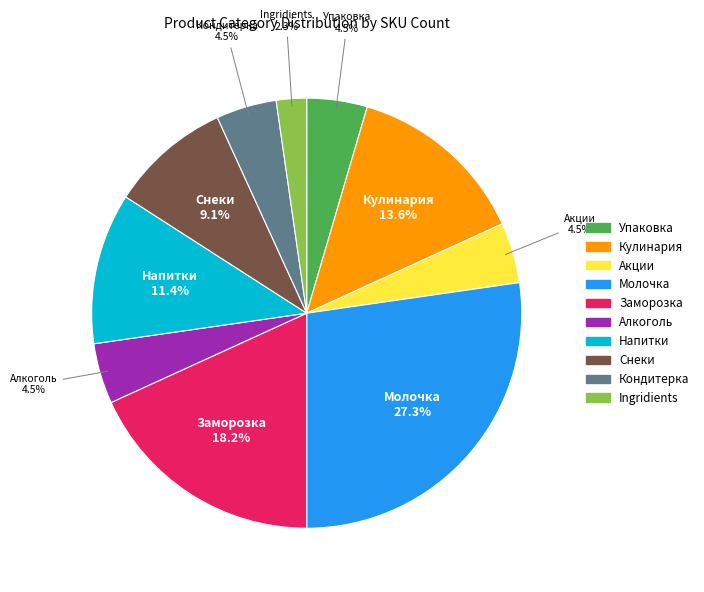

The Молочка slice represents 27% of the pie. True or false?

True